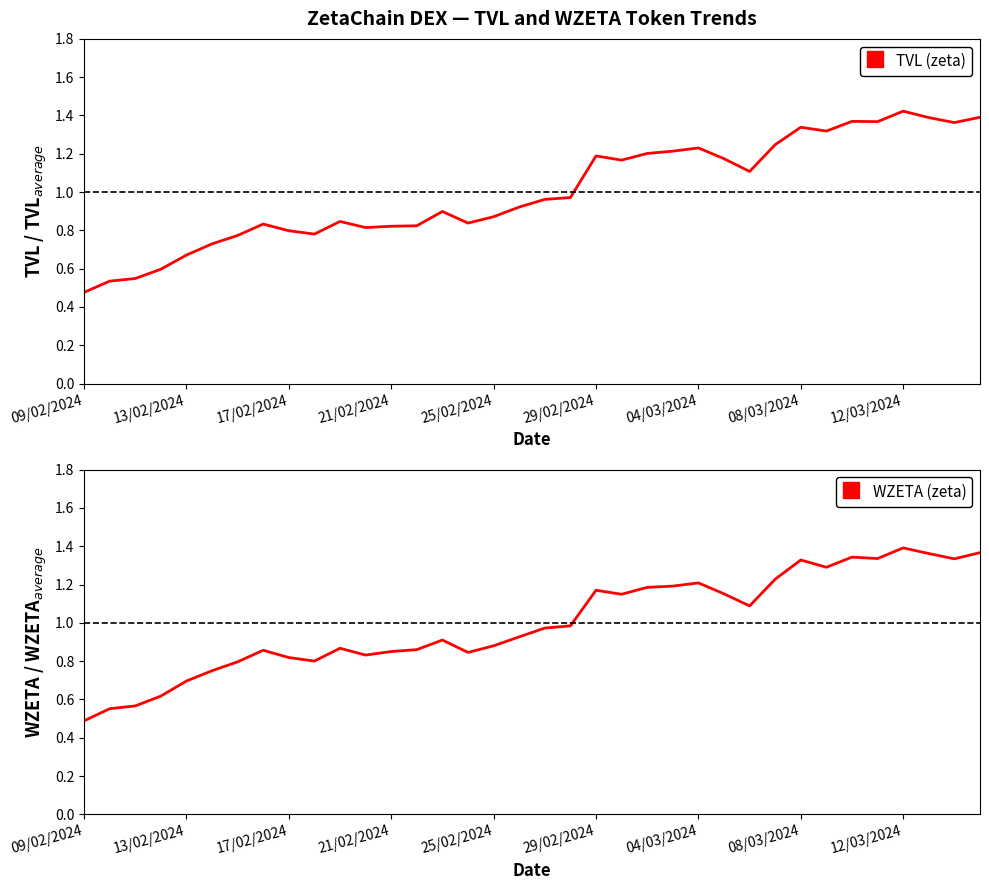

The value of TVL (zeta) at 18 is 0.5. True or false?

False